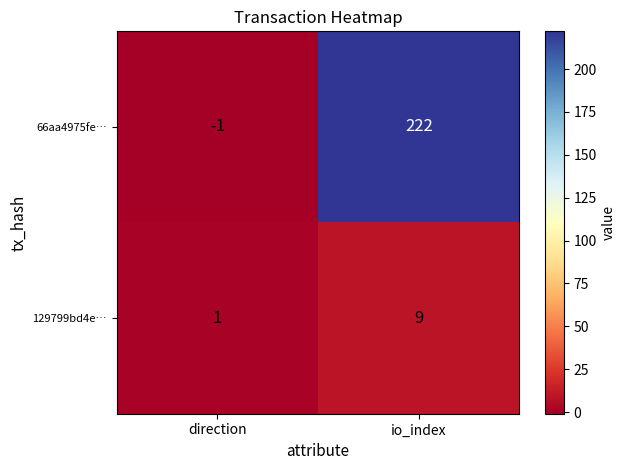

Reading left to right, transcribe all the data shown in this chart.

66aa4975fe…: direction=-1	io_index=222
129799bd4e…: direction=1	io_index=9